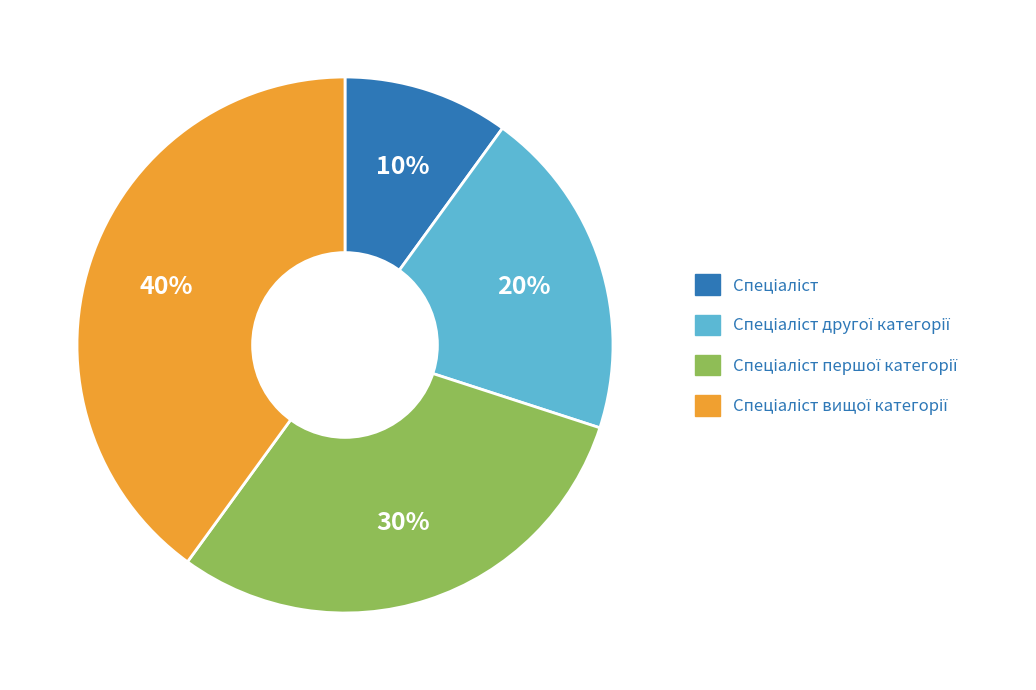

To the nearest percent, what is the average slice percentage?

25%